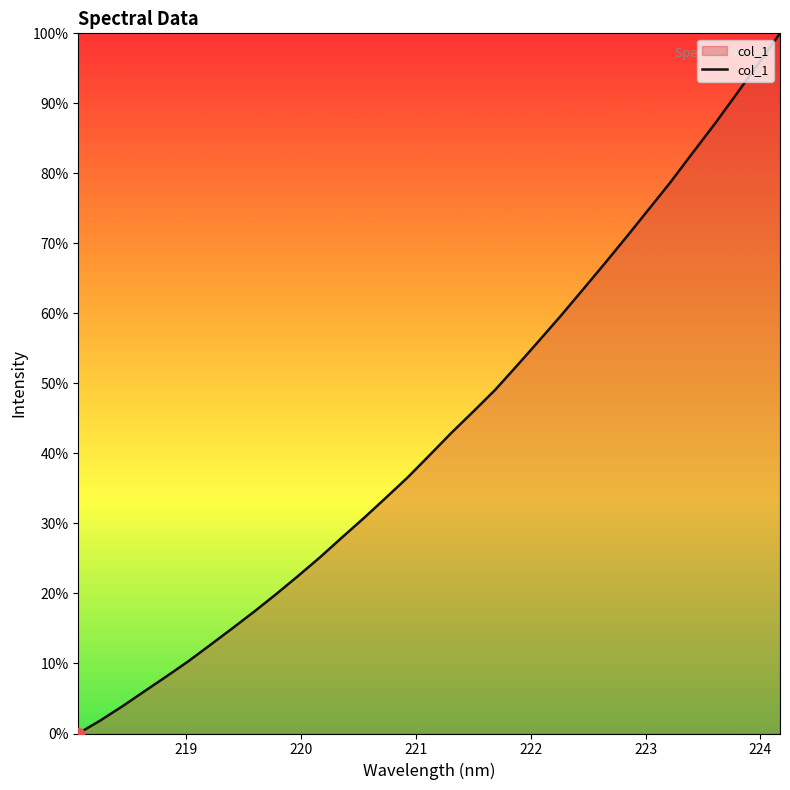

What is the difference between the maximum and minimum values?

100.0